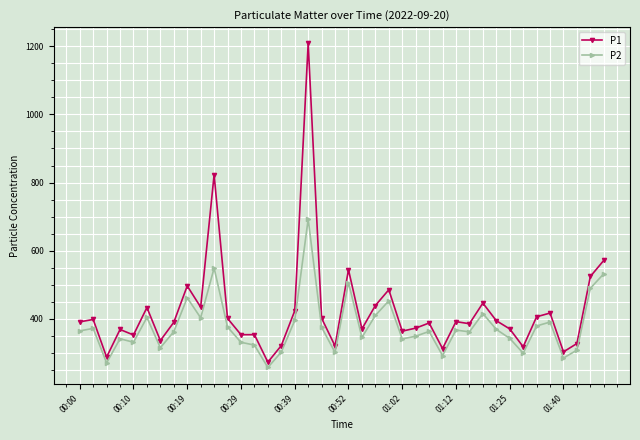

What is the sum of all P1 values?

16881.5